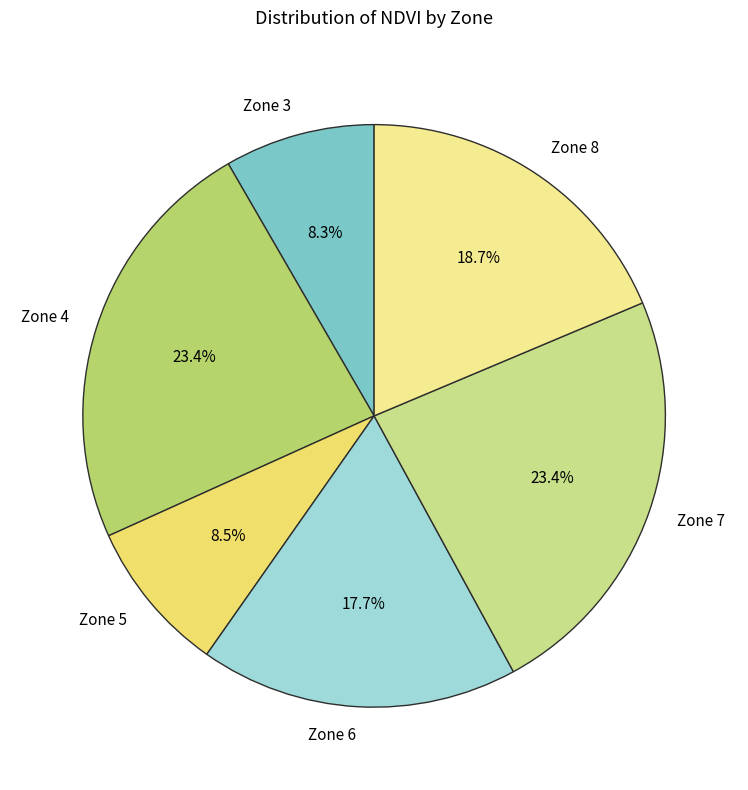

What percentage is the Zone 6 slice, to the nearest percent?

18%